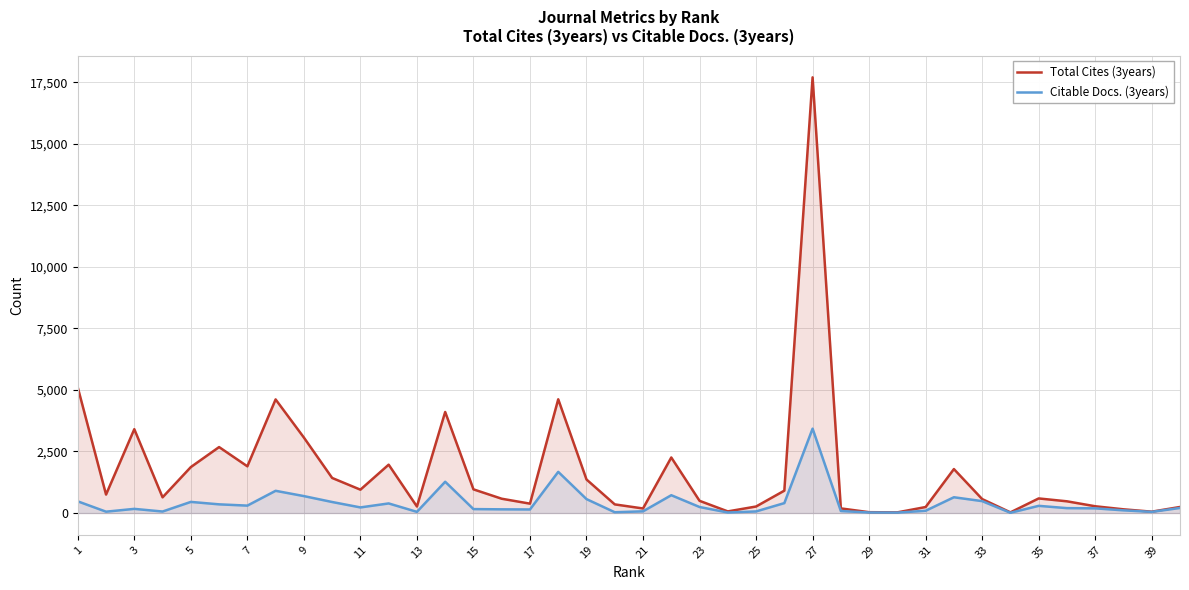

The value of Citable Docs. (3years) at 19 is 566. True or false?

True